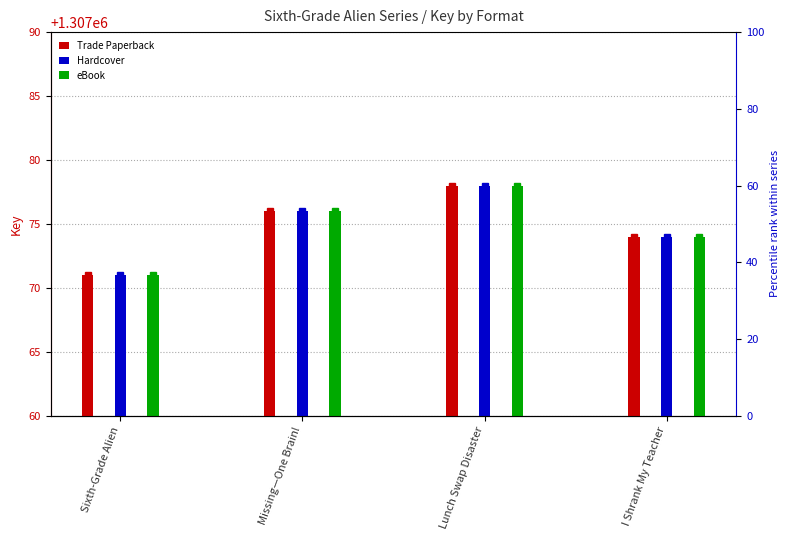

How many data points in Trade Paperback are above 1307076?

1